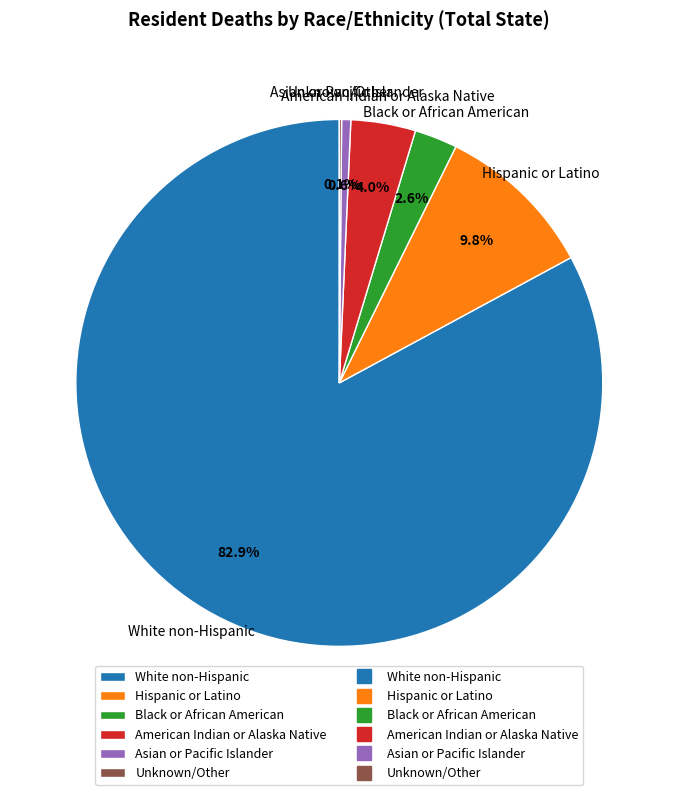

To the nearest percent, what is the average slice percentage?

17%